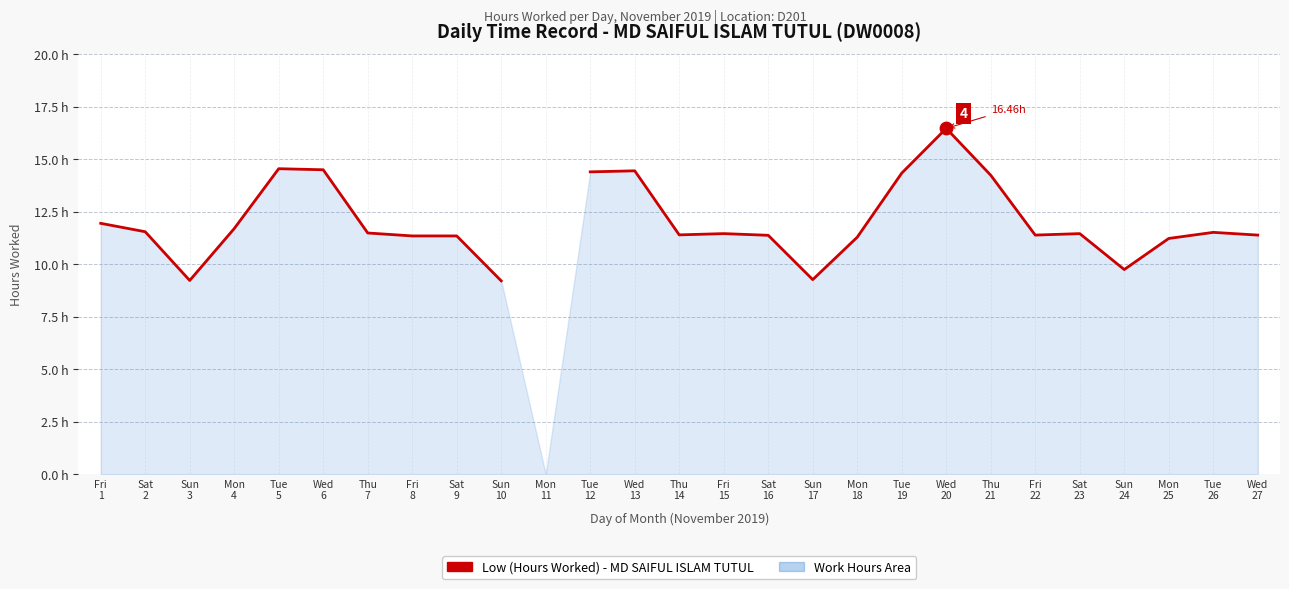

What is the change in value from Fri
8 to Wed
13?

+3.1